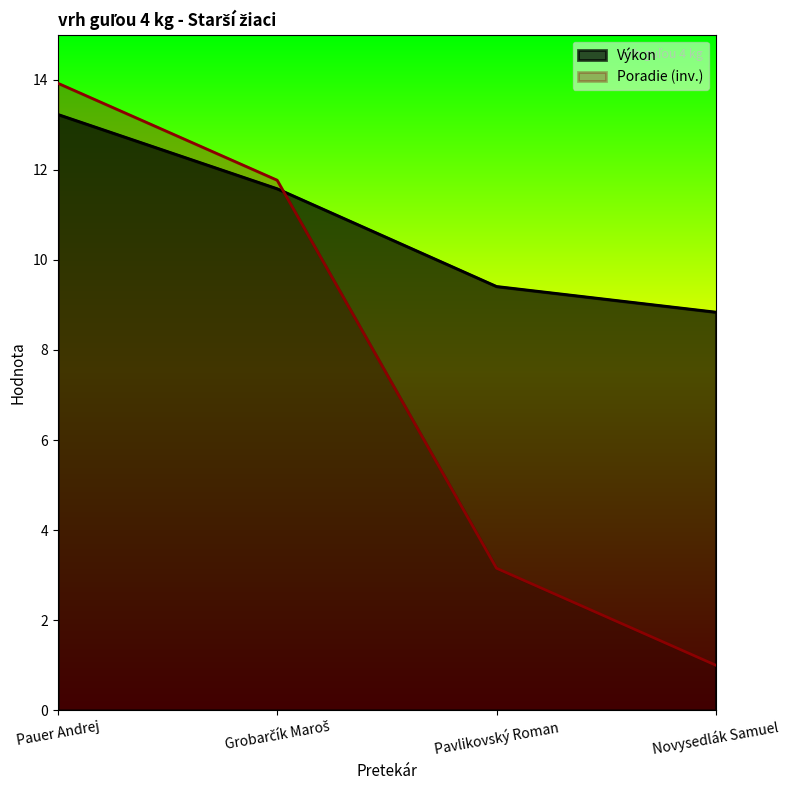

True or false: Poradie and Výkon cross at least once.

True